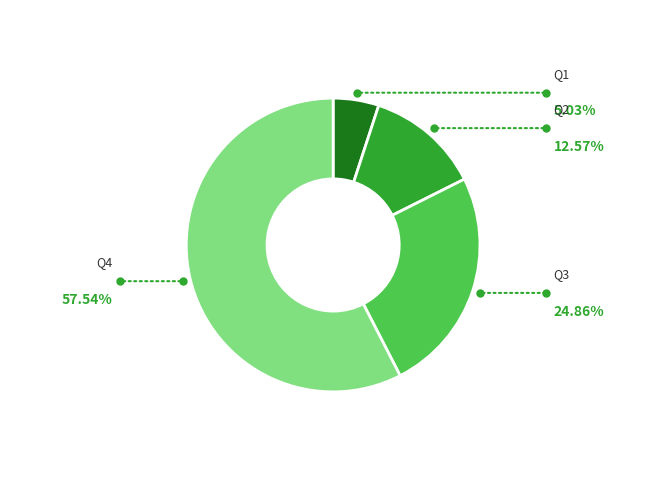

Between Q1 and Q4, which is larger?

Q4